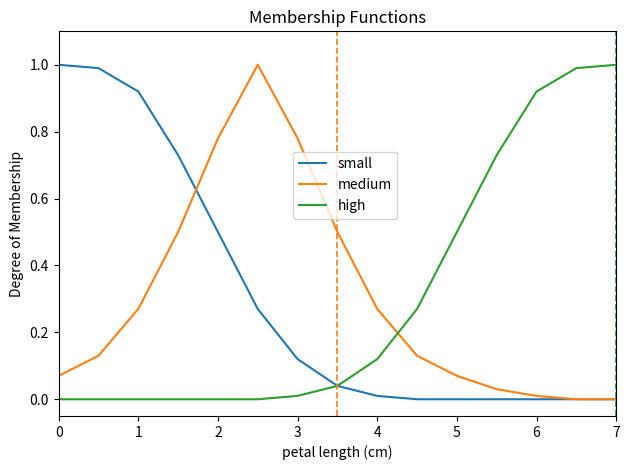

What is the maximum value shown in the chart?

1.0